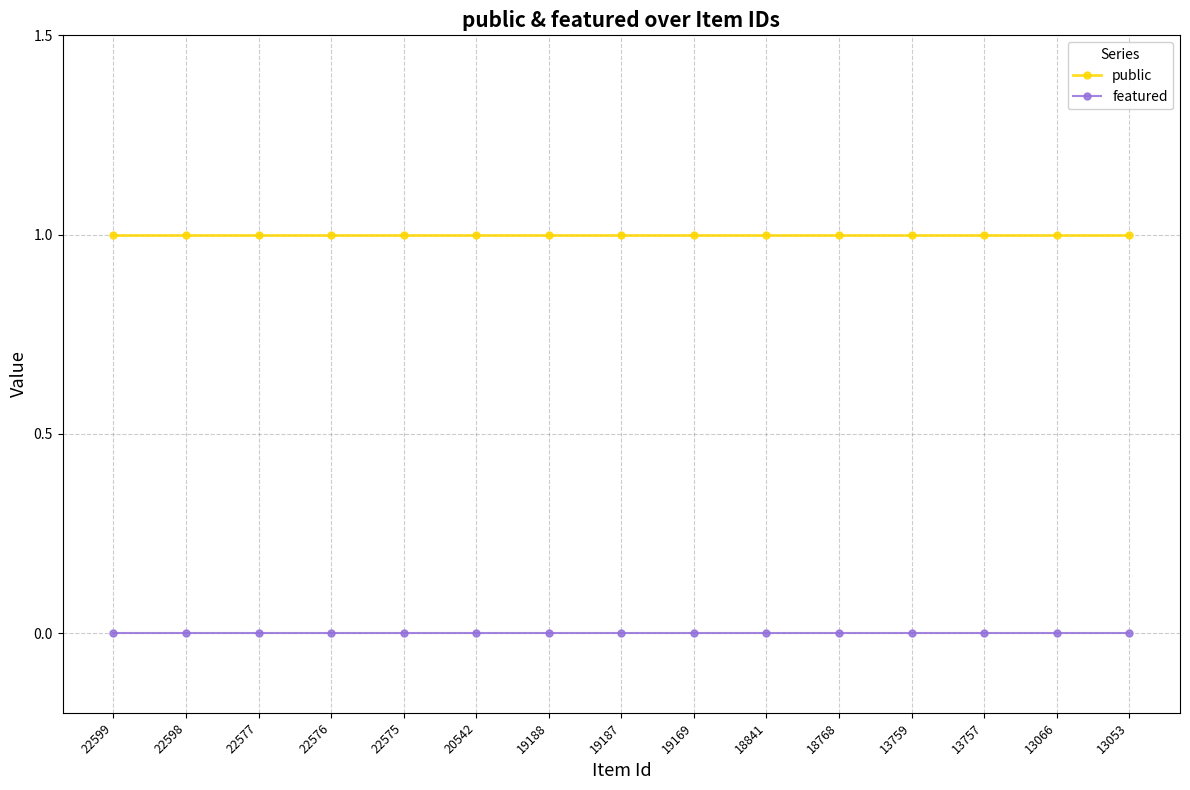

True or false: featured and public intersect in this chart.

False